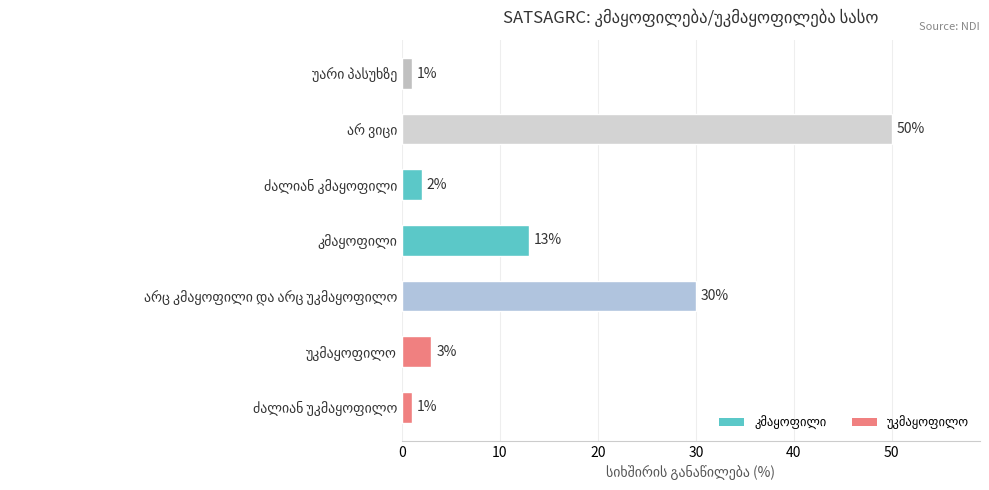

Reading bottom to top, what are all the values shown in this chart?

1	3	30	13	2	50	1